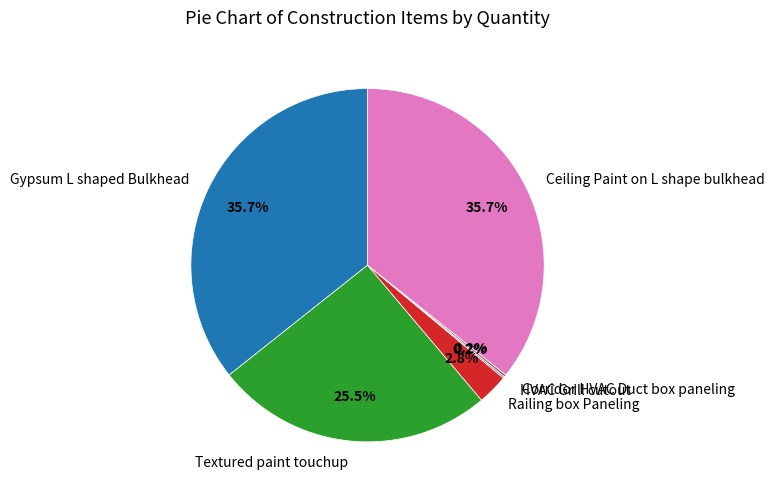

What percentage is NOT represented by Gypsum L shaped Bulkhead?

64.3%